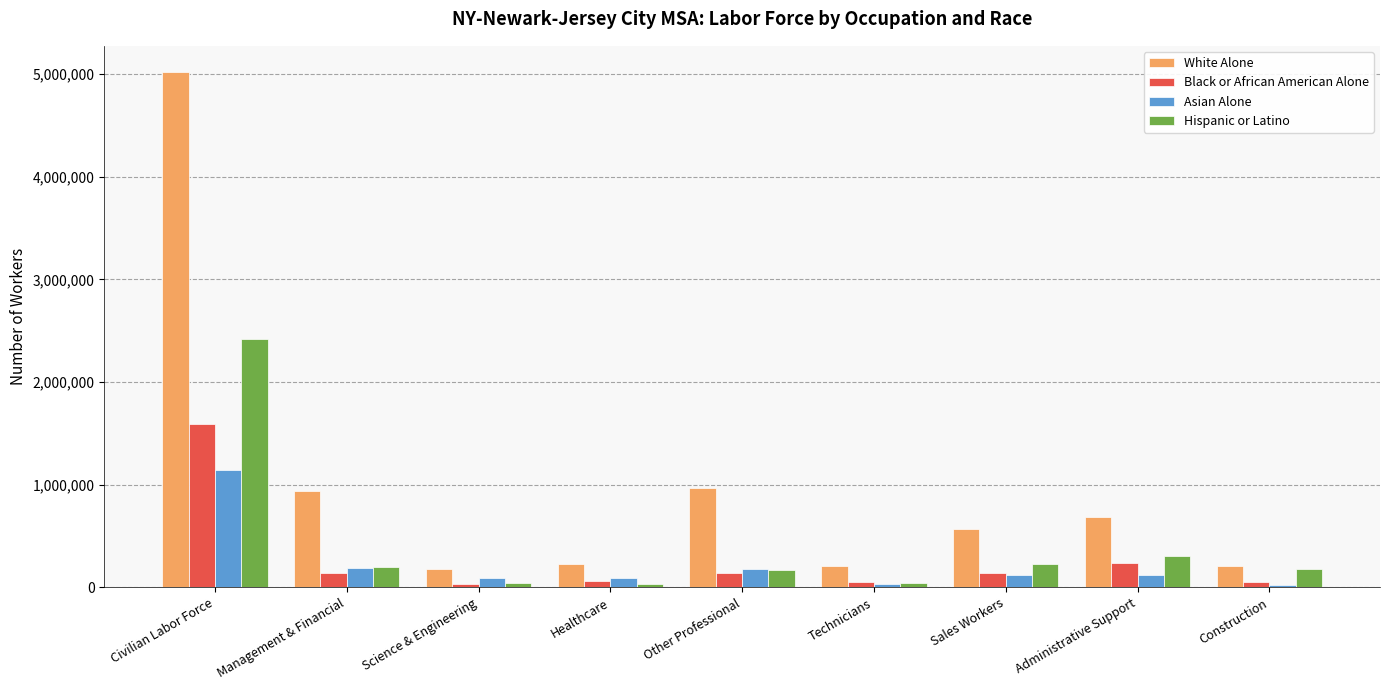

Rank the series by their maximum value, from highest to lowest.

White Alone, Hispanic or Latino, Black or African American Alone, Asian Alone